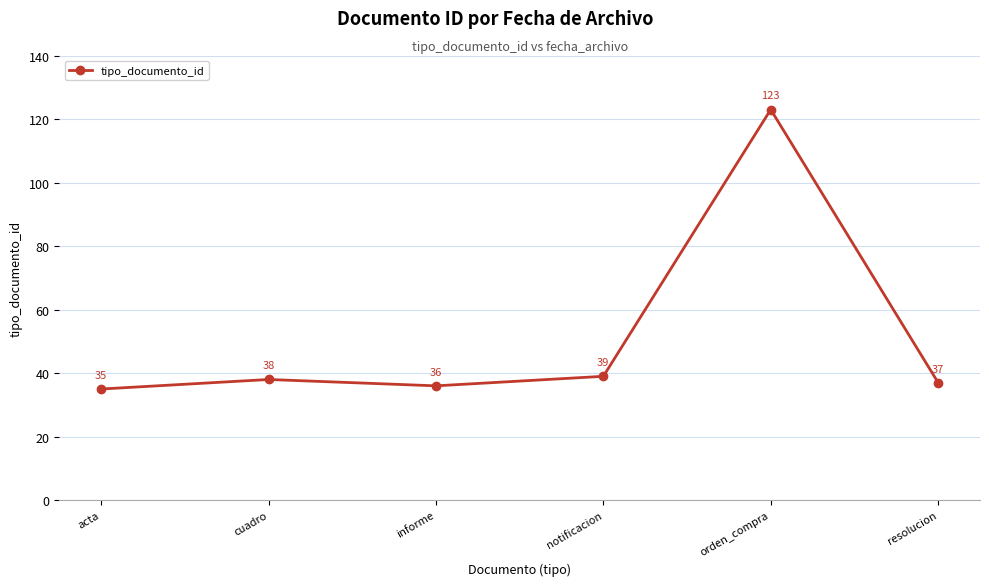

What is the value of the 1st point from the left?

35